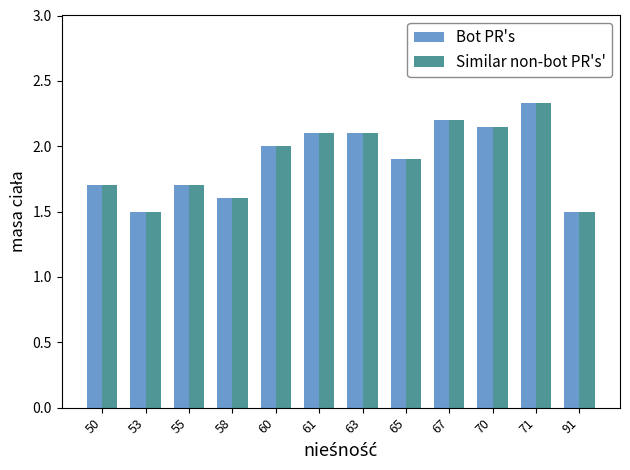

What is the sum of the Similar non-bot PR's' values at 65 and 61?

4.0